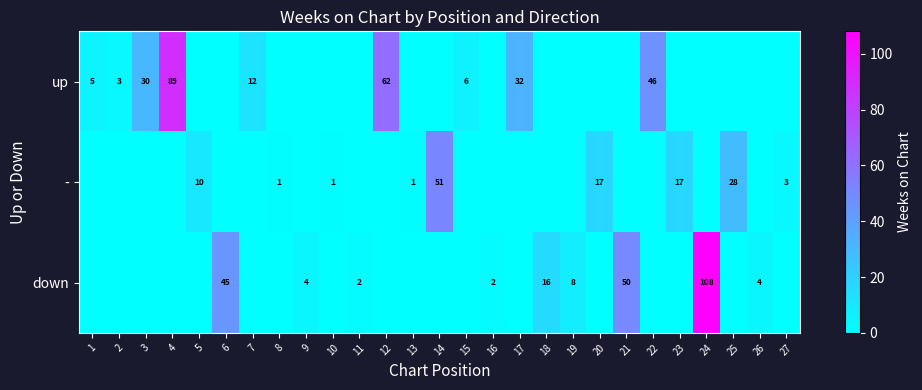

Is the value of - at 14 greater than the value of up at 22?

Yes